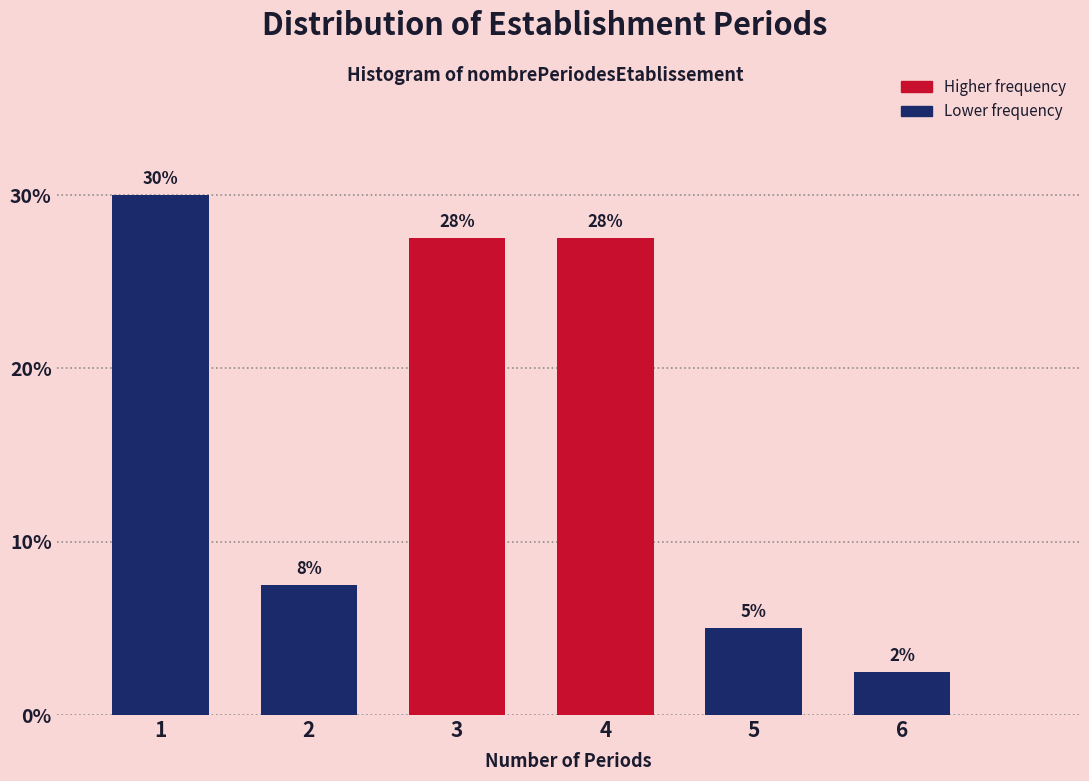

Does the chart contain any negative values?

No